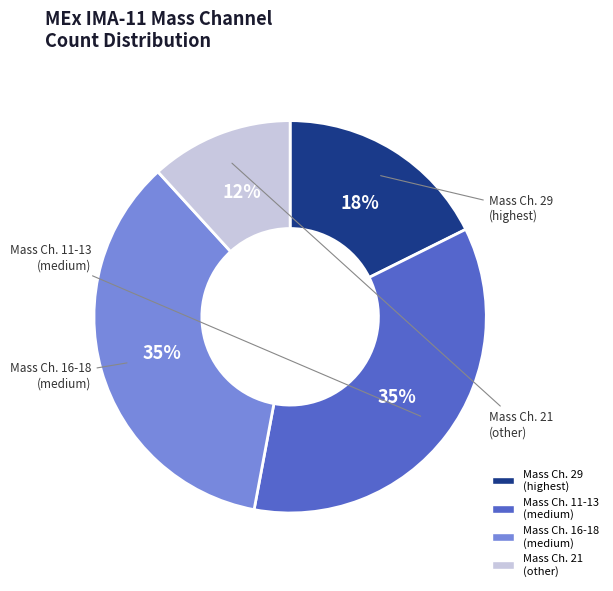

Is there a majority slice in this chart?

No